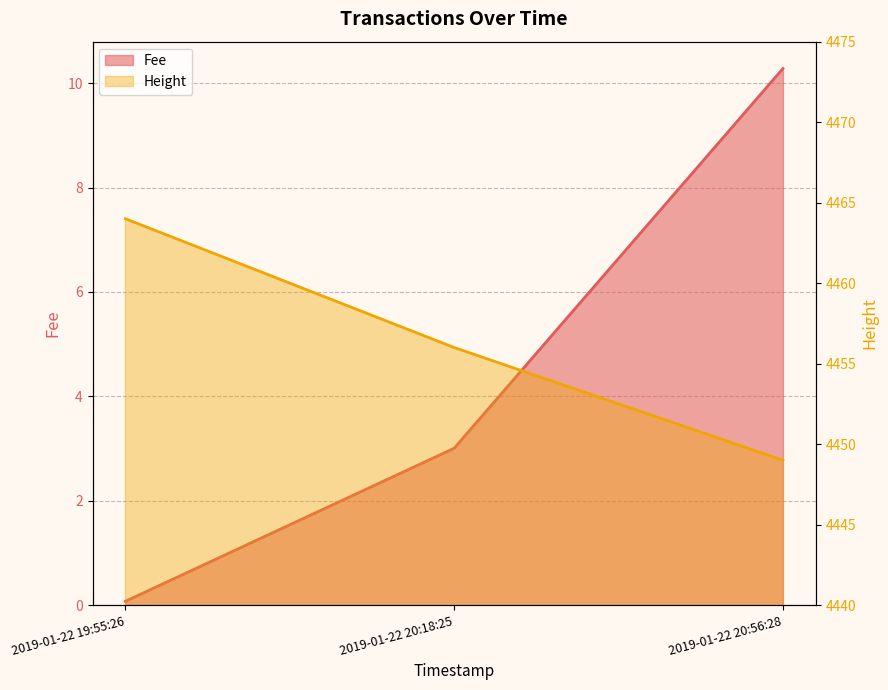

What is the sum of all Height values?

13369.0